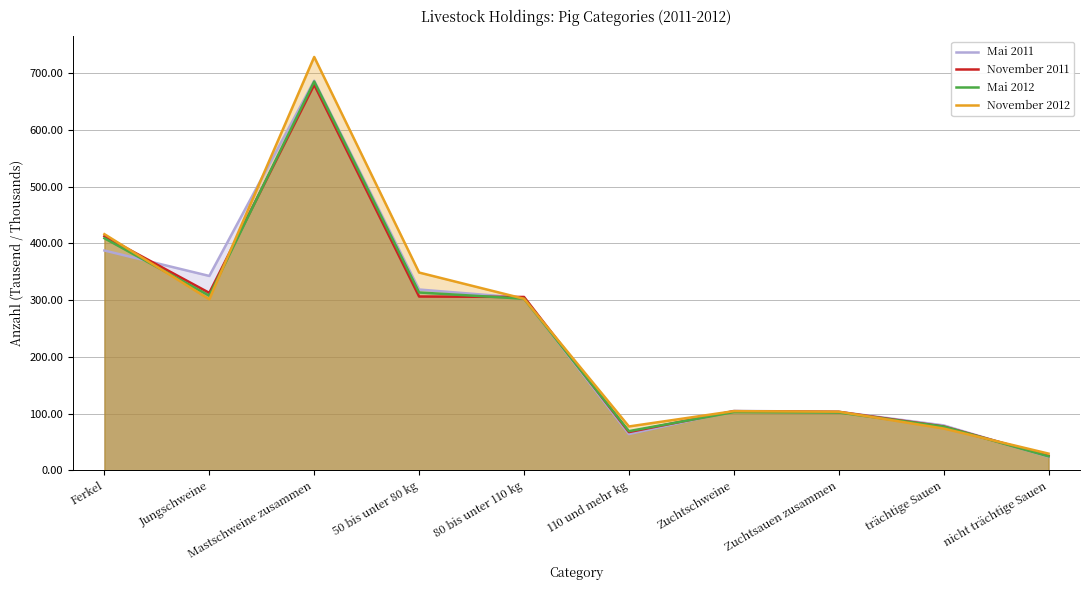

Is it true that Mai 2011 equals 303.8 at 80 bis unter 110 kg?

True